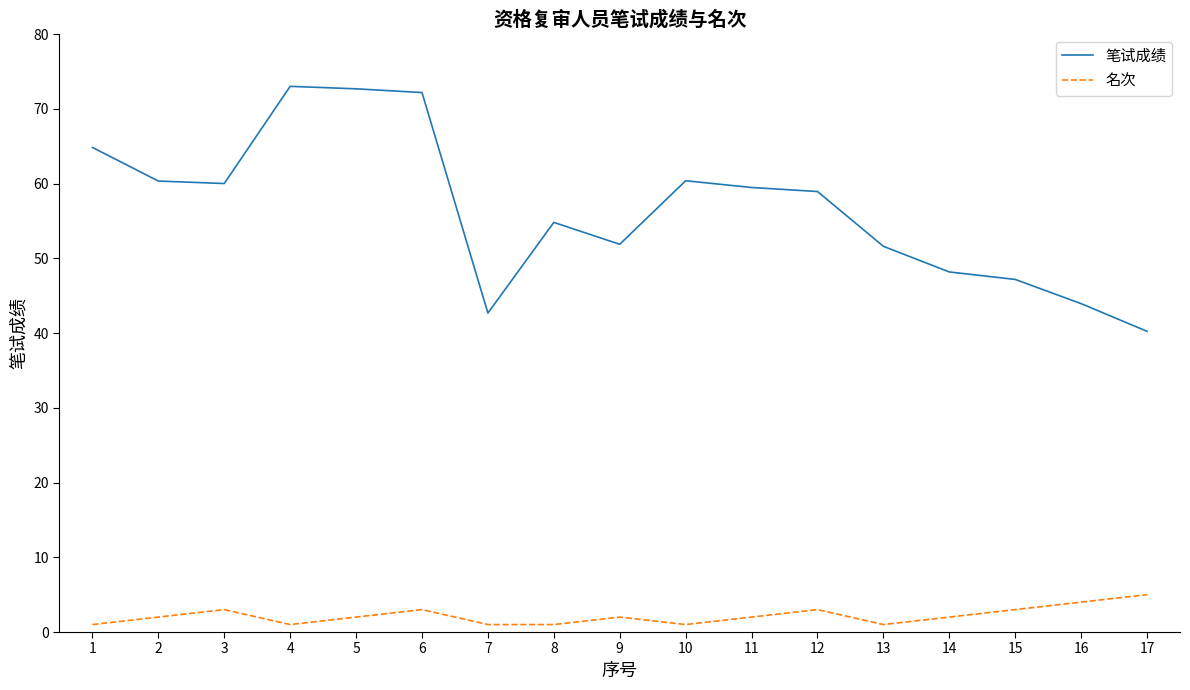

True or false: 笔试成绩 and 名次 cross at least once.

False